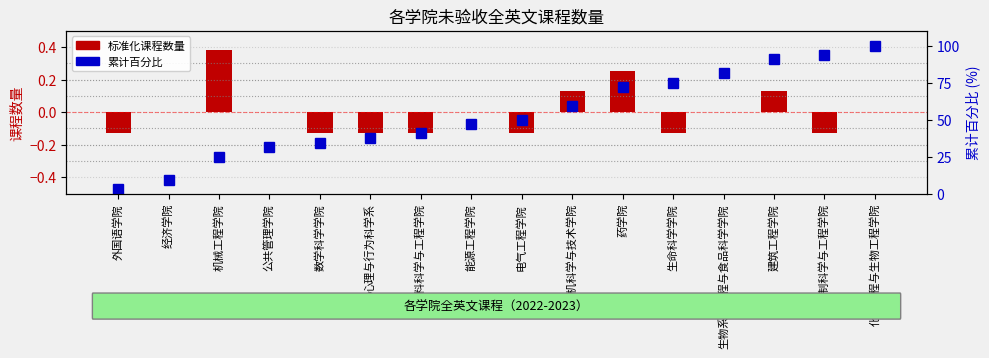

Which series has the largest range (max minus min)?

cumulative percentile